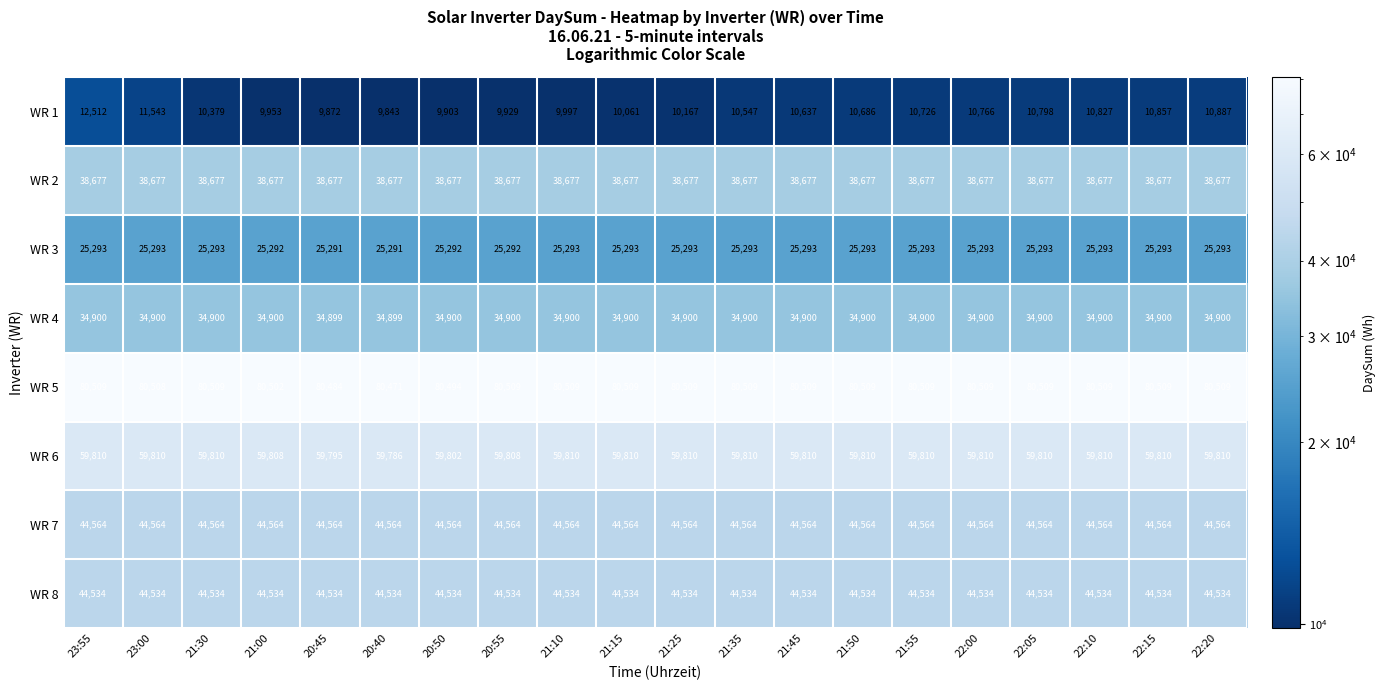

Which series has the largest range (max minus min)?

WR 1